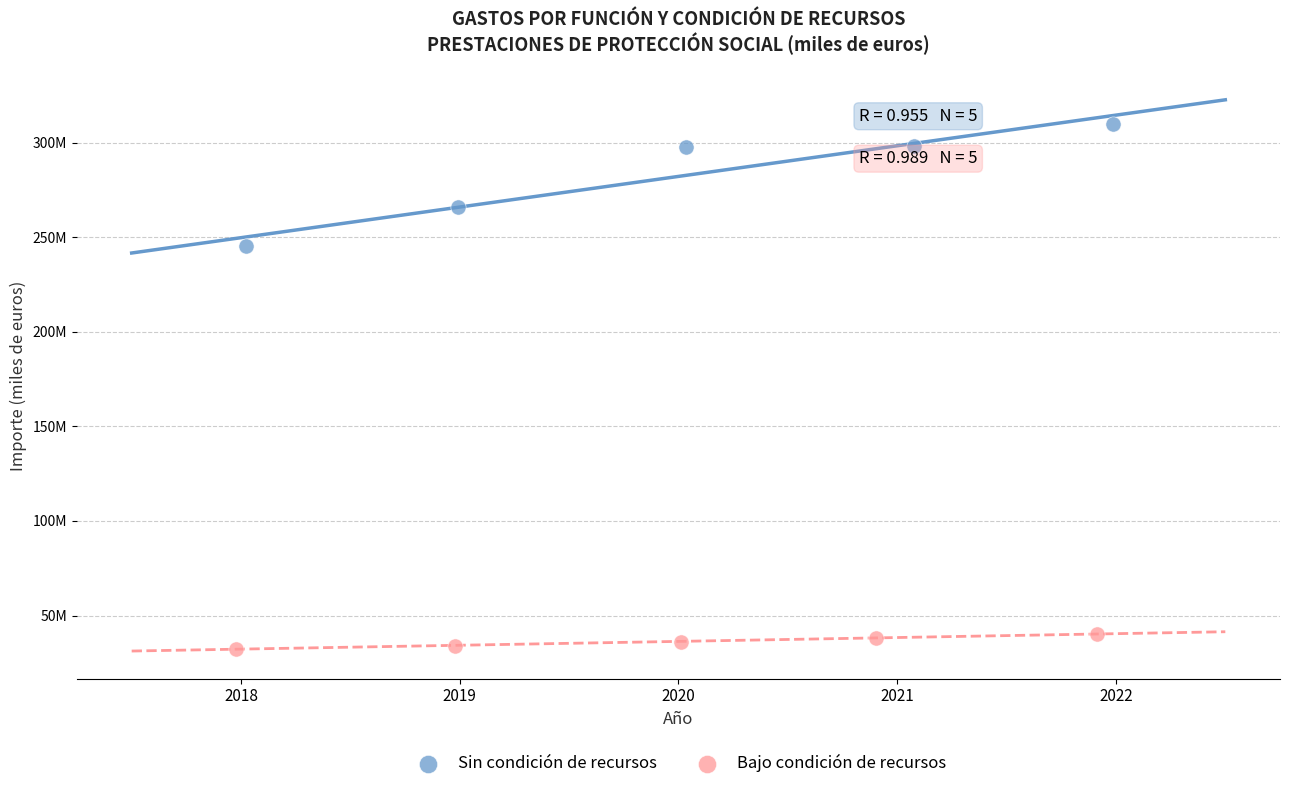

Which series has the largest Y range (max minus min)?

Sin condición de recursos